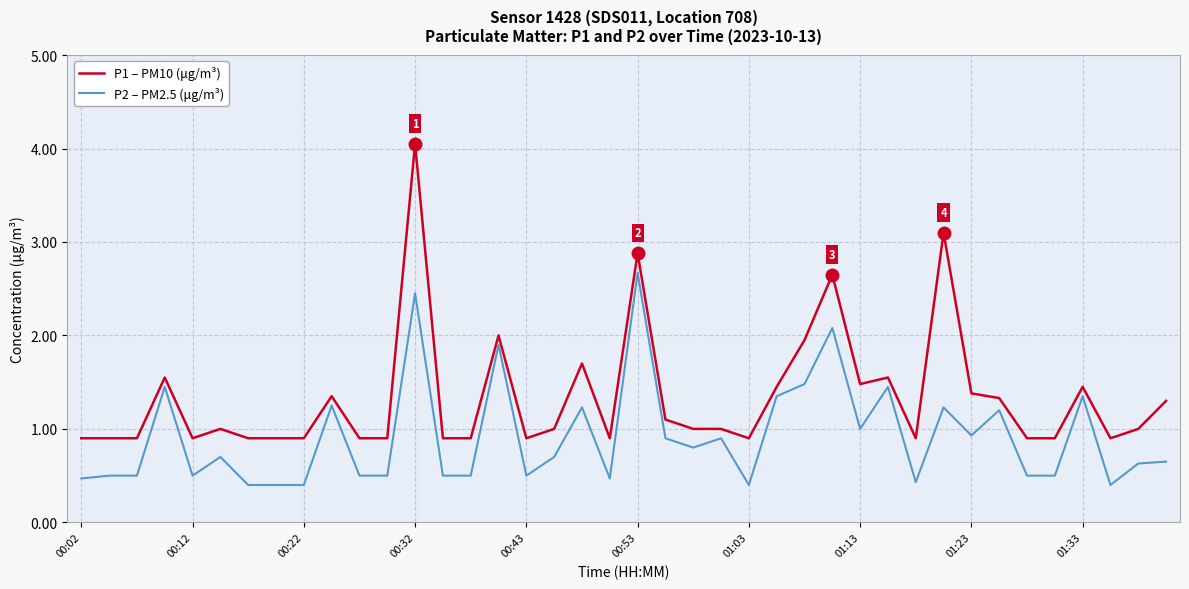

What is the minimum value for P2 – PM2.5 (μg/m³)?

0.4